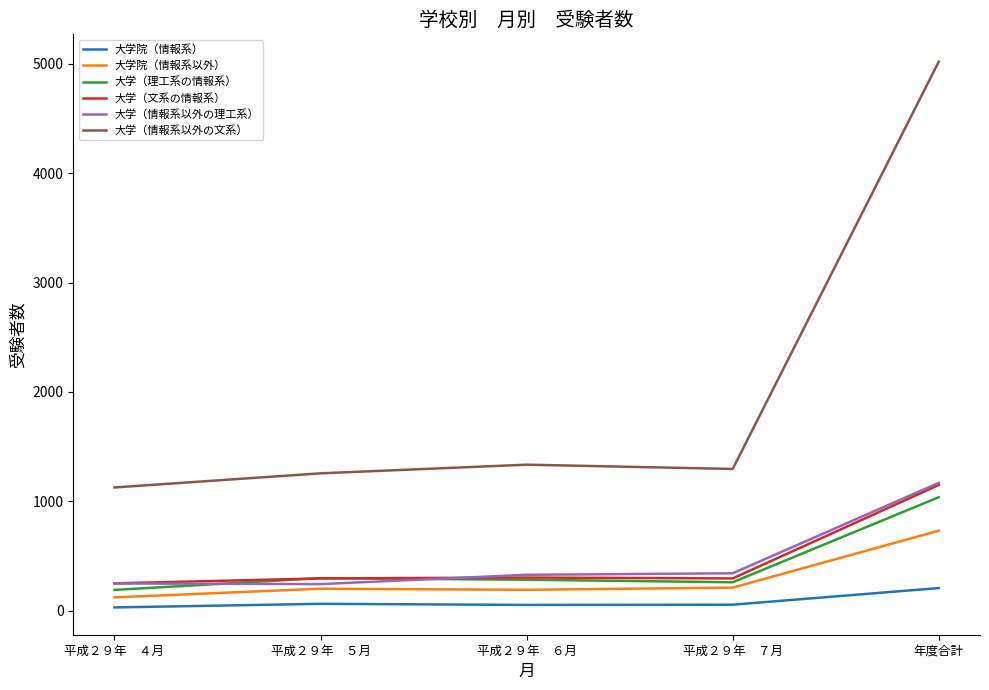

What is the greatest value displayed?

5018